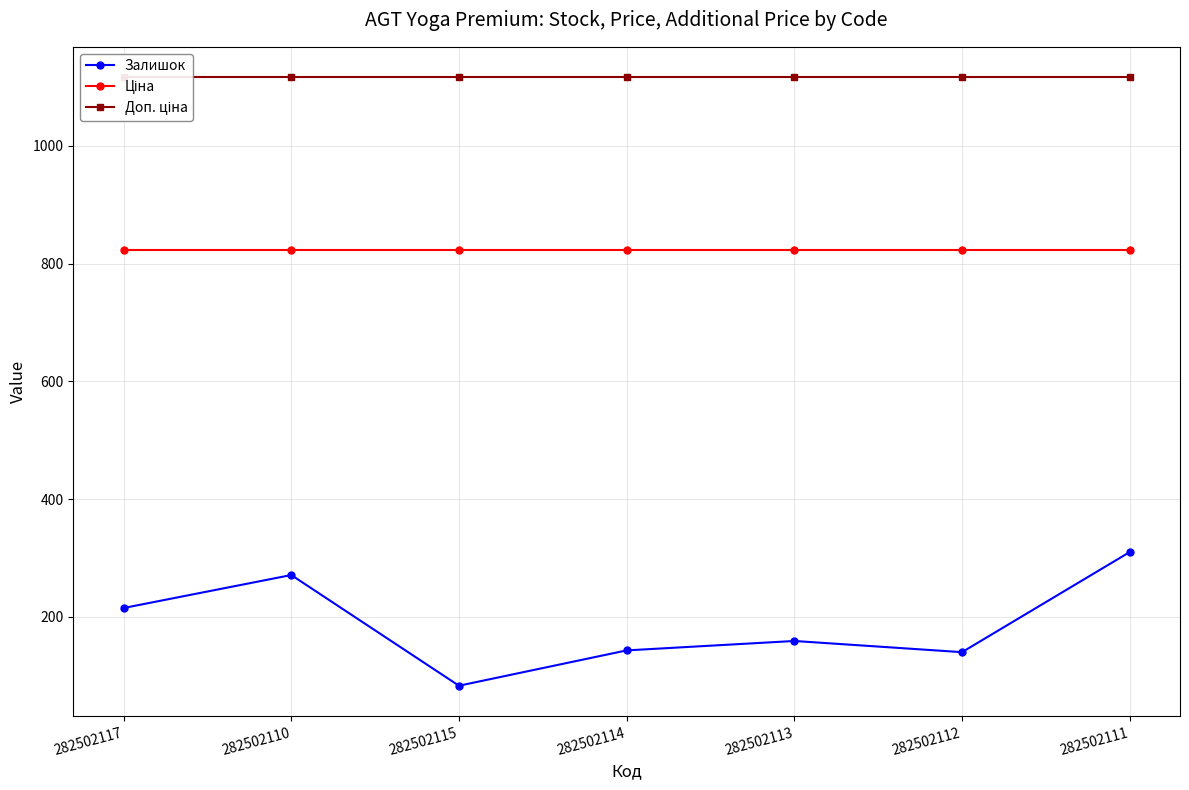

What is the difference between the highest and lowest values at 282502117?

901.5